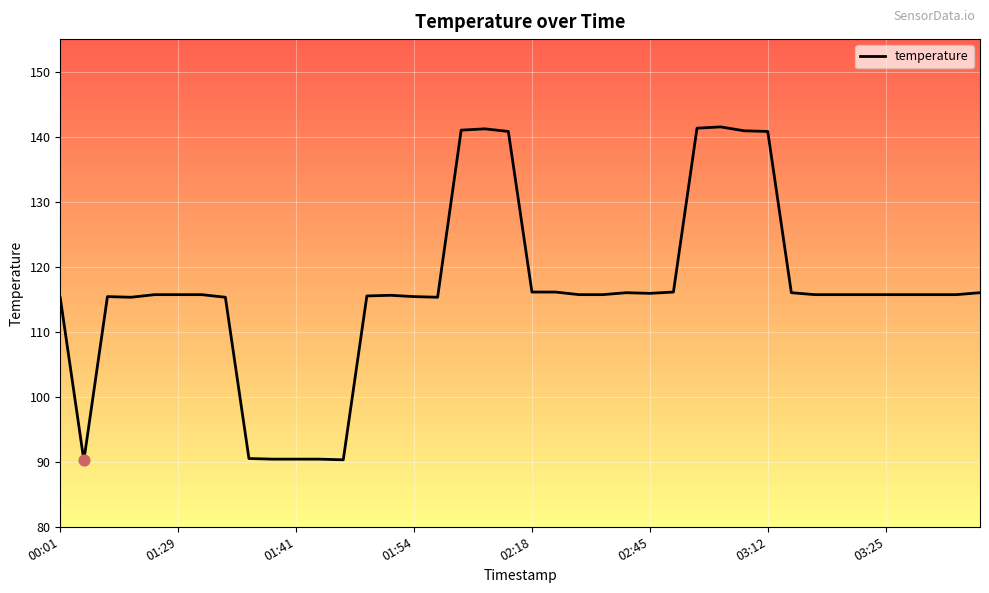

What is the maximum value shown in the chart?

141.5